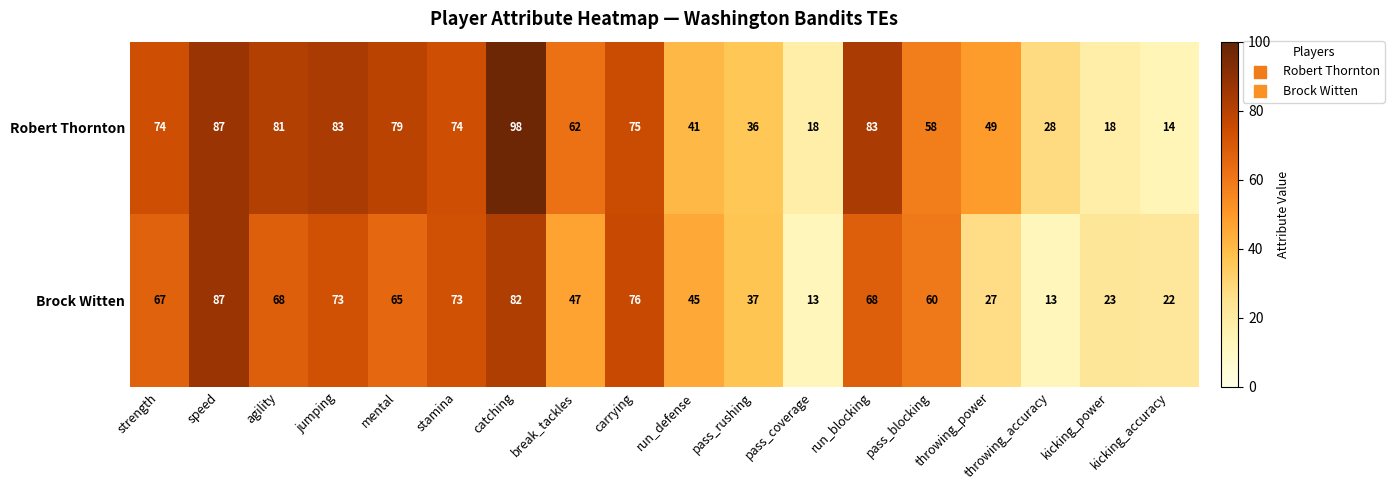

True or false: Robert Thornton has a value of 14 at kicking_accuracy.

True